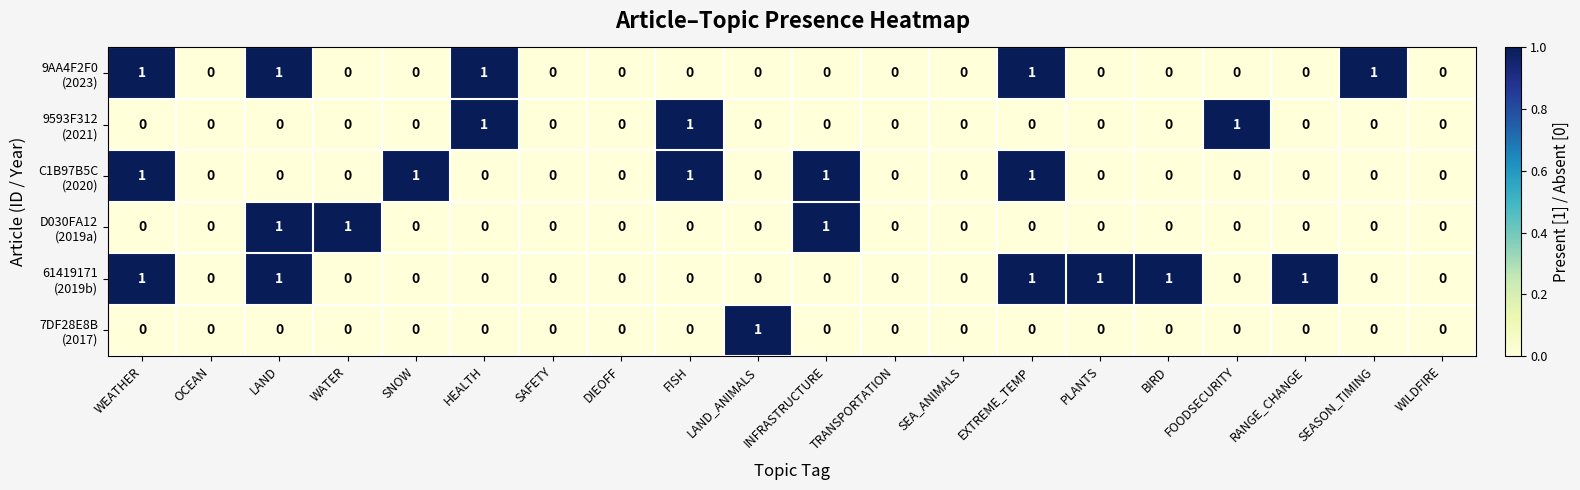

How many series are shown in this chart?

6